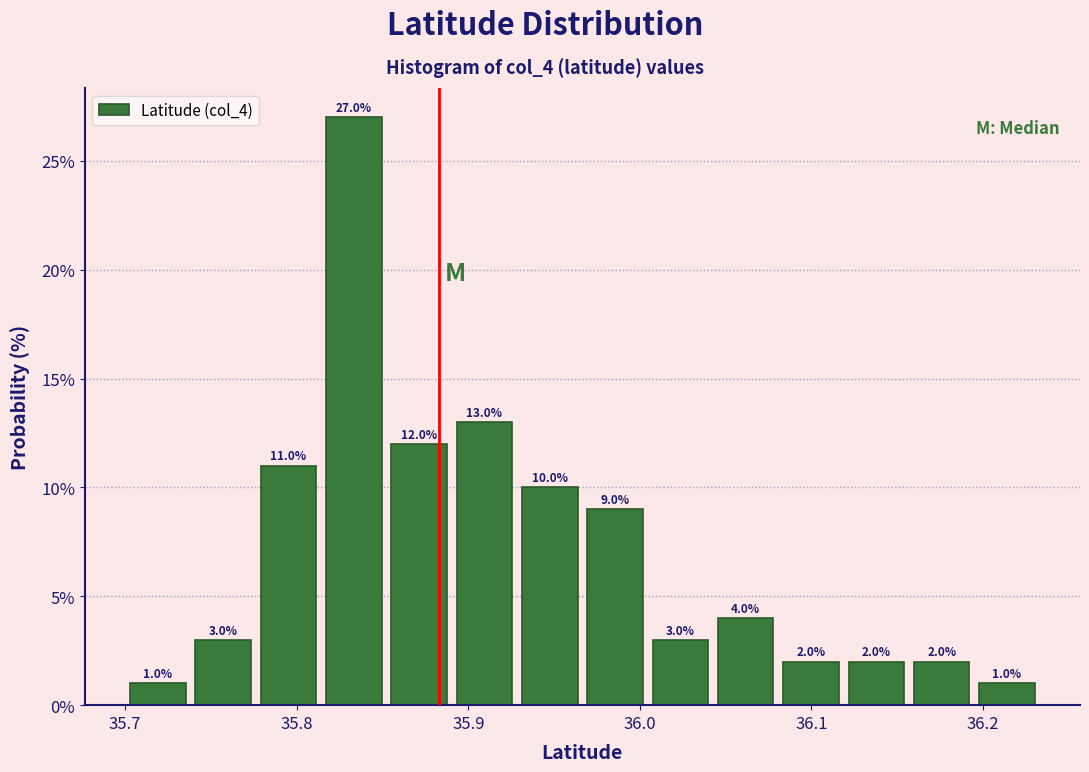

Read against the x-axis, roughly where is the centre of the tallest bar?

35.83